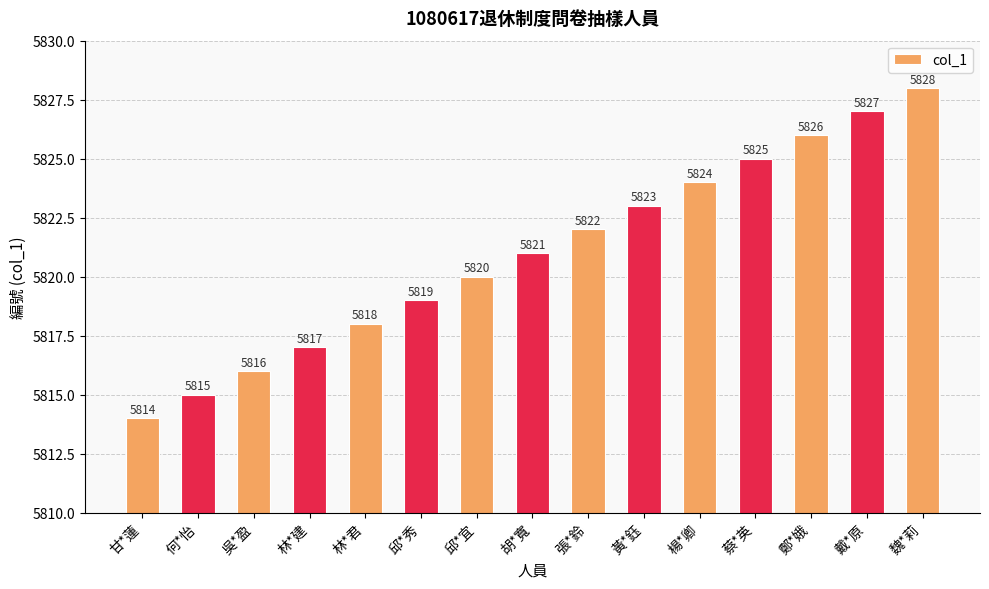

Does the chart contain any negative values?

No